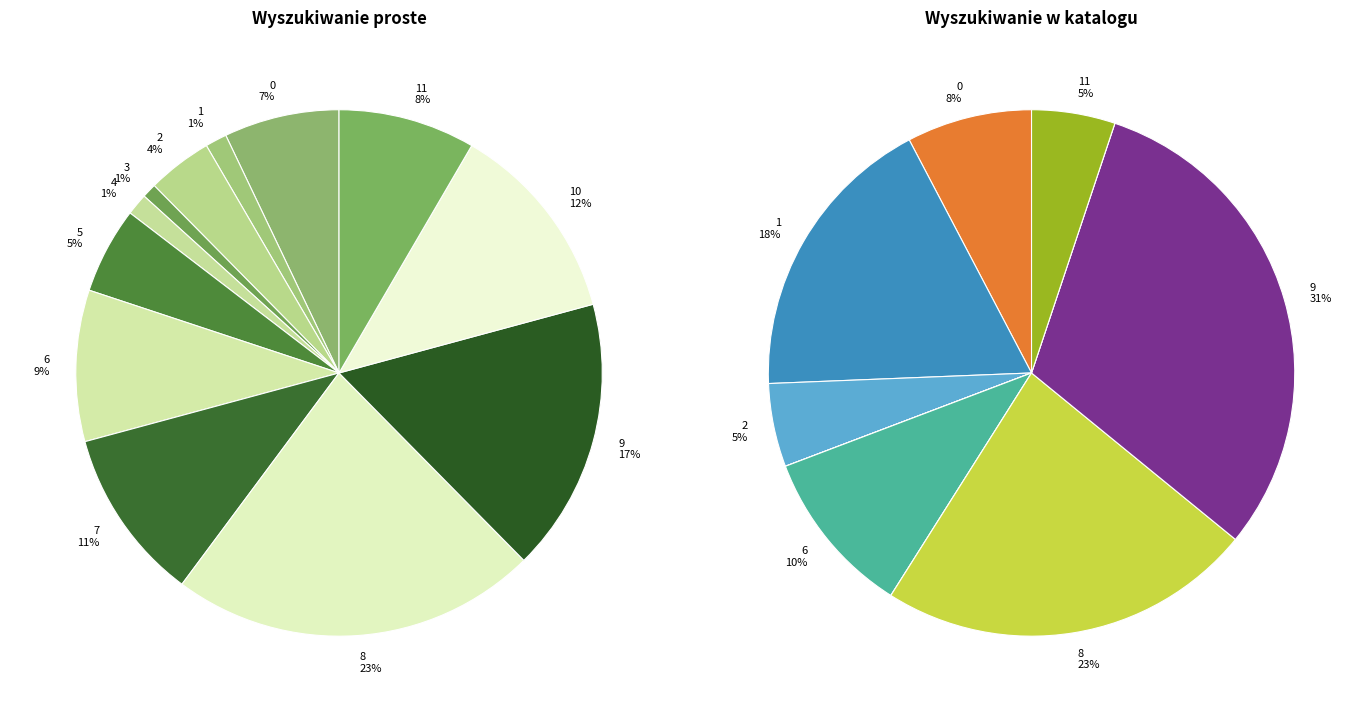

Does 8 account for over 50% of the chart?

No